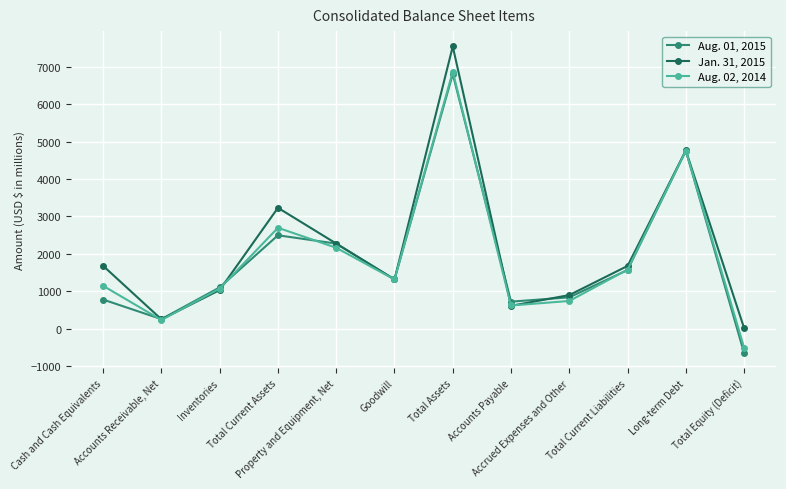

What is the value of the Aug. 01, 2015 point at the 12th from the left?

-647